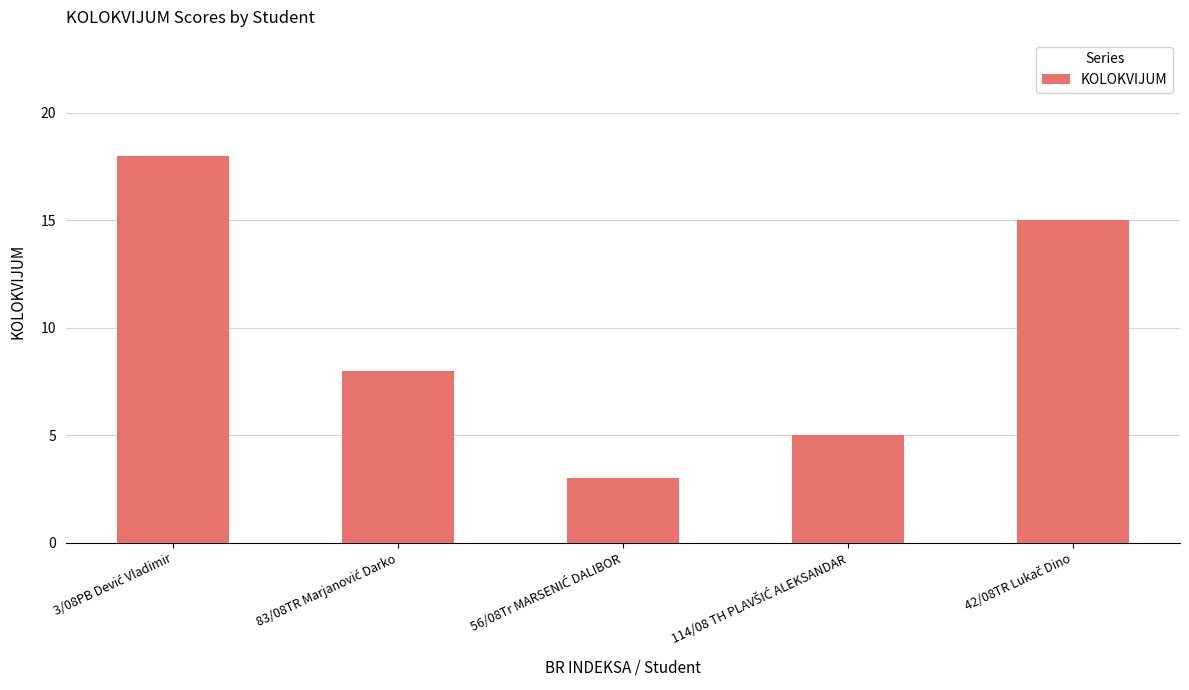

What is the greatest value displayed?

18